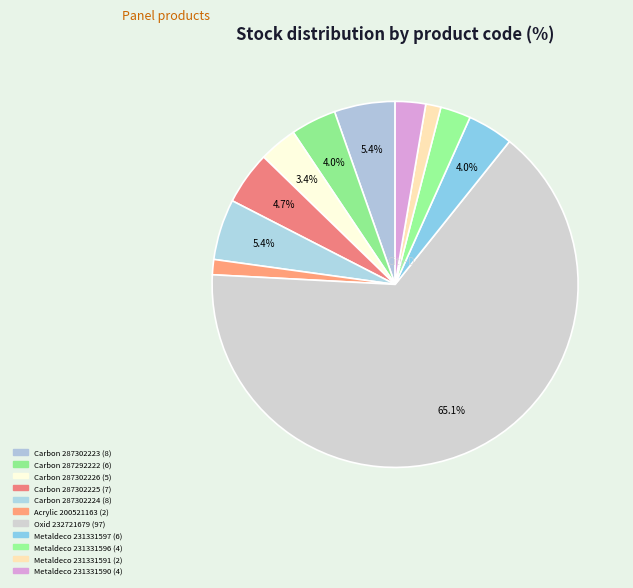

Approximately how many times larger is the value at Carbon 287292222 compared to Metaldeco 231331597?

1.0